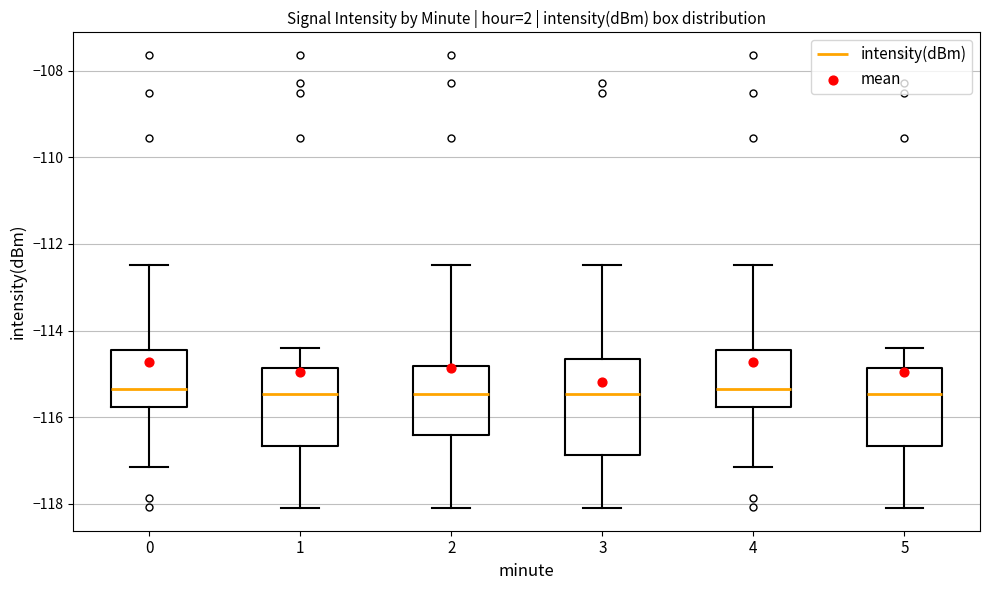

Reading left to right, read every box against the y-axis: the position of its median line, the range the box covers, and the ends of its whiskers. The values are not printed on the chart, so give them approximately, as read against the axis.

0: median -115.4, box -115.8 to -114.4, whiskers -117.2 to -112.4
1: median -115.4, box -116.6 to -114.8, whiskers -118.0 to -114.4
2: median -115.4, box -116.4 to -114.8, whiskers -118.0 to -112.4
3: median -115.4, box -116.8 to -114.6, whiskers -118.0 to -112.4
4: median -115.4, box -115.8 to -114.4, whiskers -117.2 to -112.4
5: median -115.4, box -116.6 to -114.8, whiskers -118.0 to -114.4